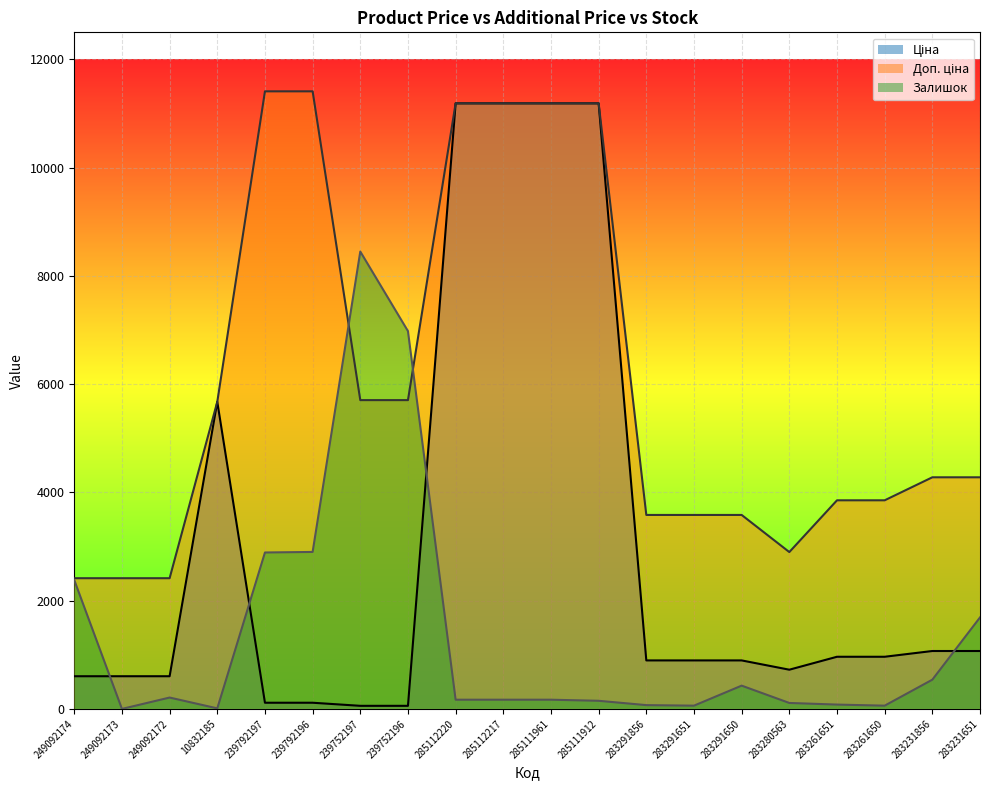

At which category is the sum across all series the highest?

285112220